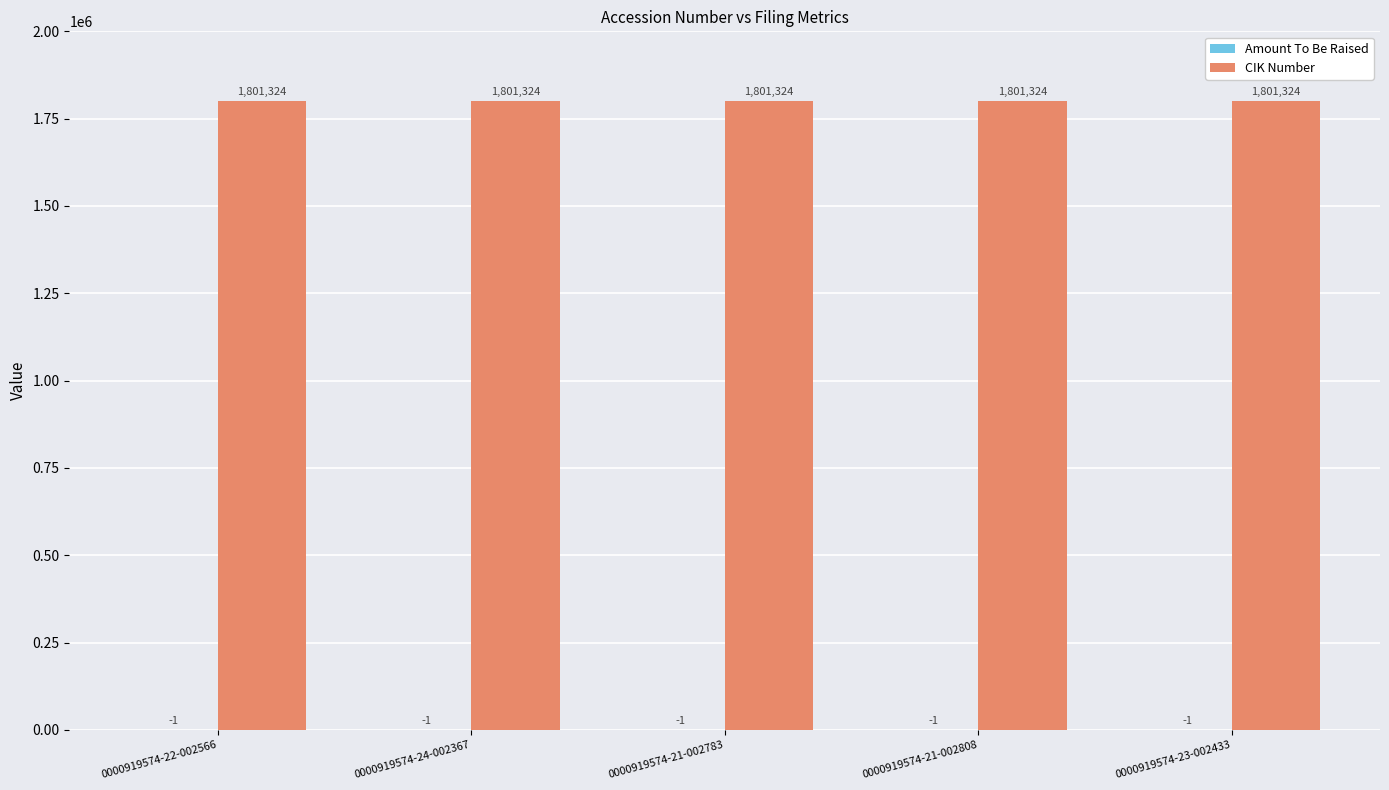

What is the sum of all CIK Number values?

9006620